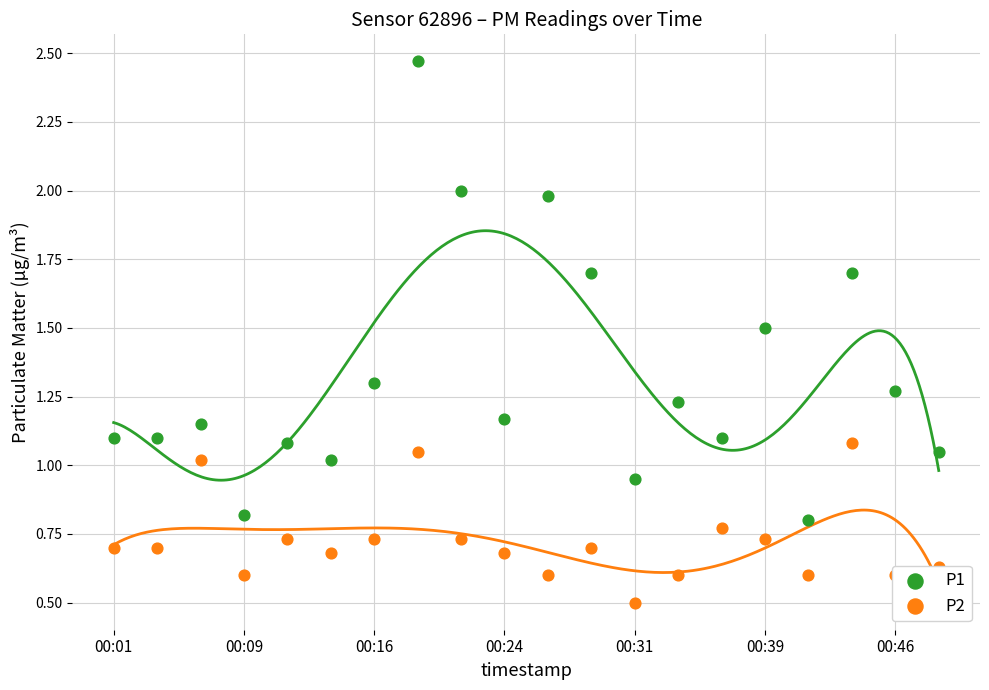

Which series has the largest Y range (max minus min)?

P1